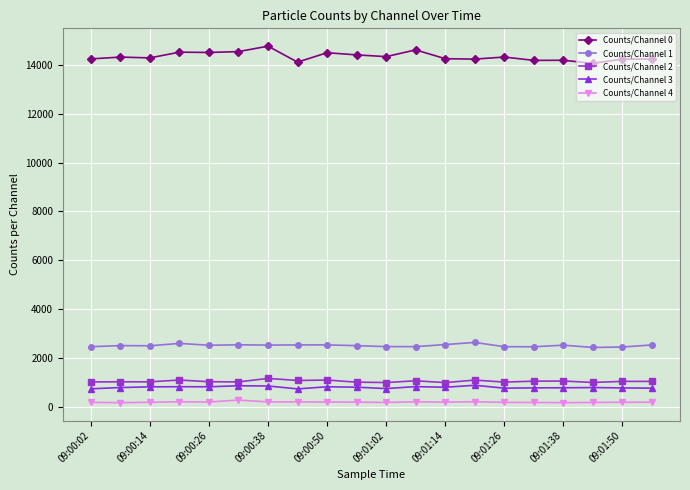

Does the chart have visible grid lines?

Yes